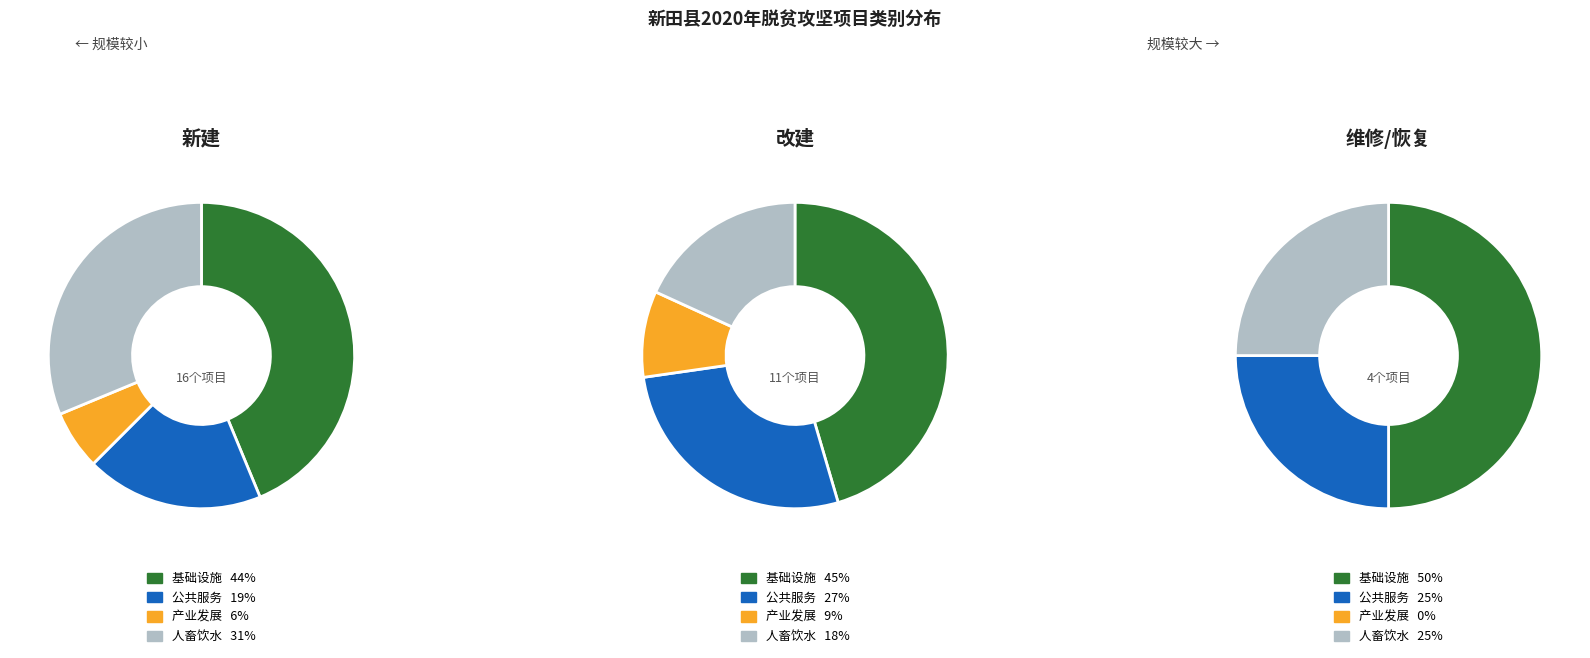

How many slices are in this pie chart?

4